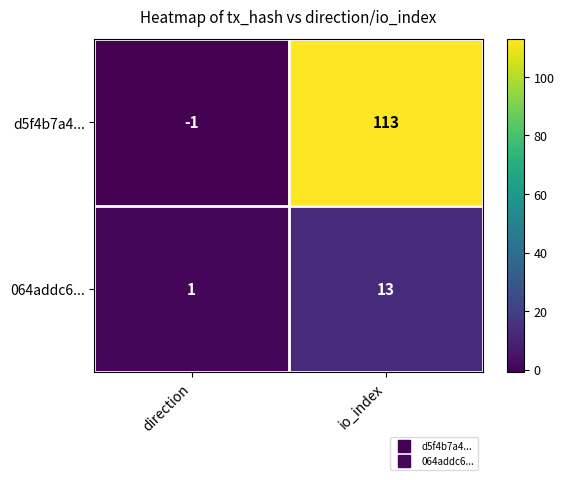

How many categories are shown in the chart?

2